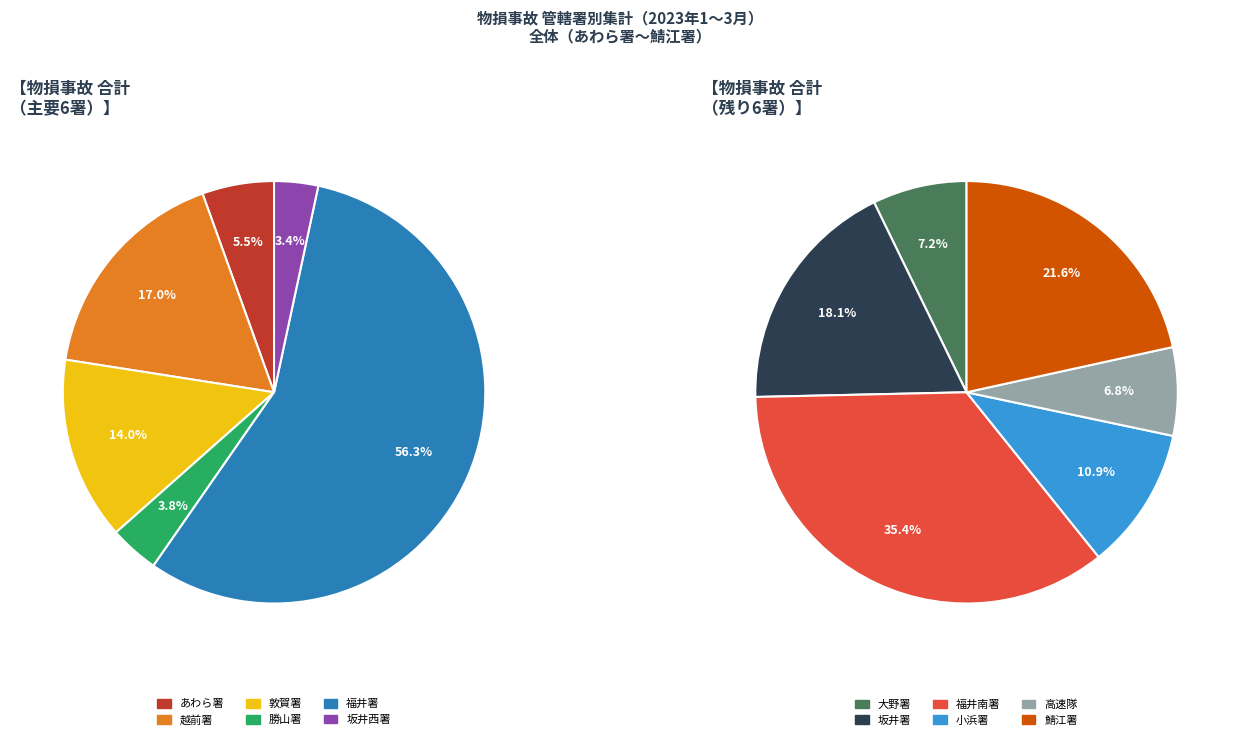

How many slices are in this pie chart?

12